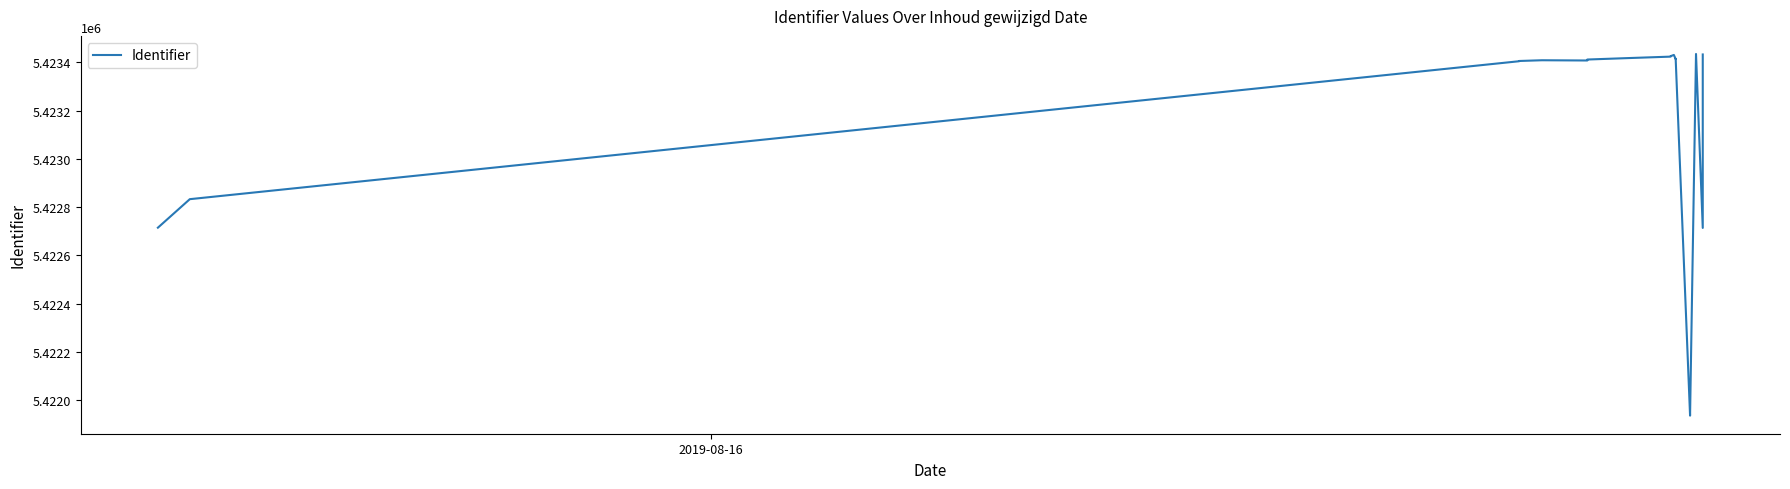

Does the chart display data point markers on the line(s)?

No